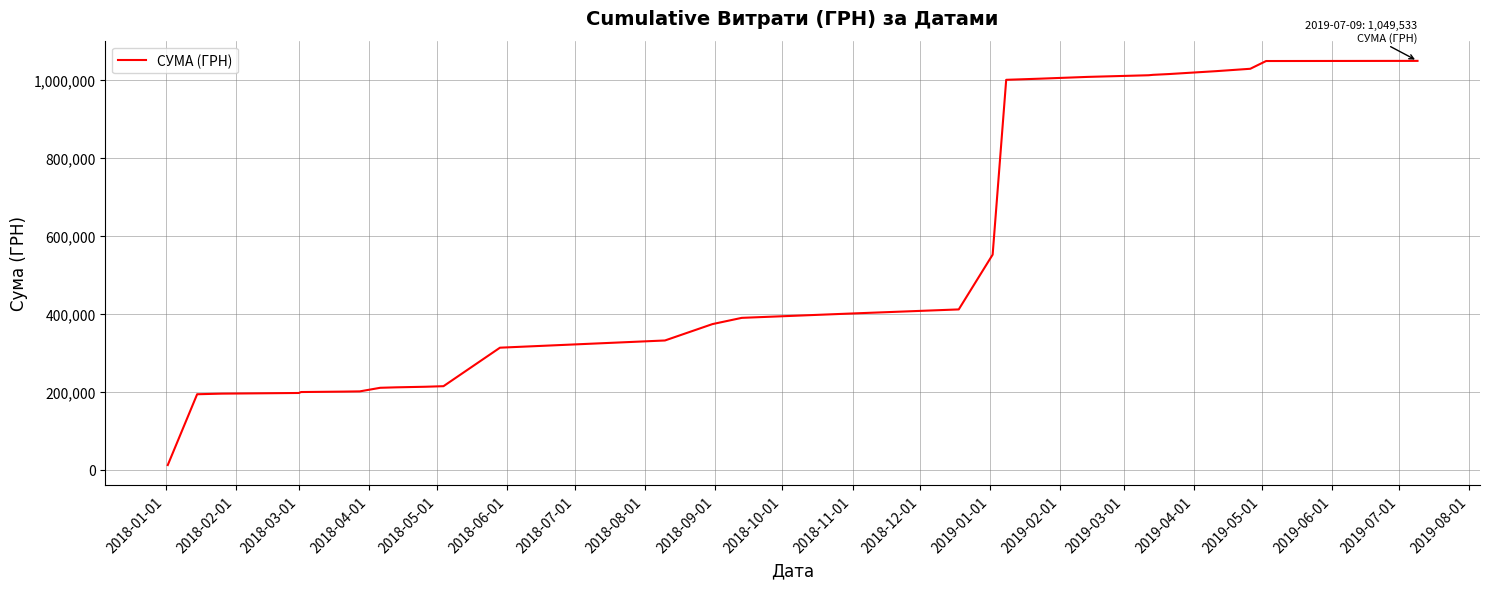

What is the difference between the maximum and minimum values?

1037951.2